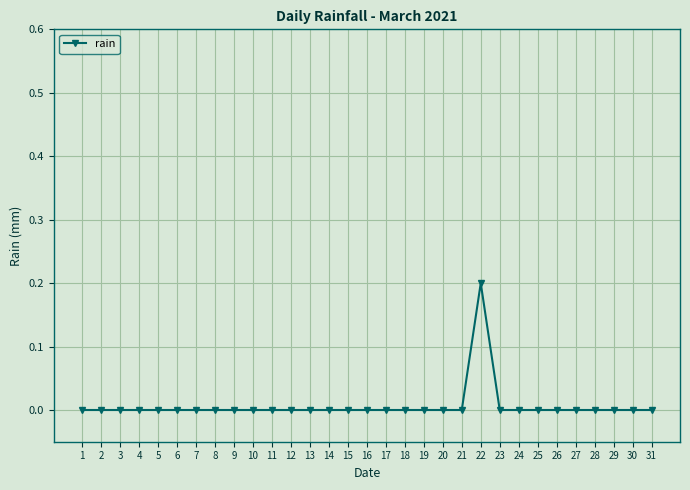

Is this an area chart (filled region under the line)?

No